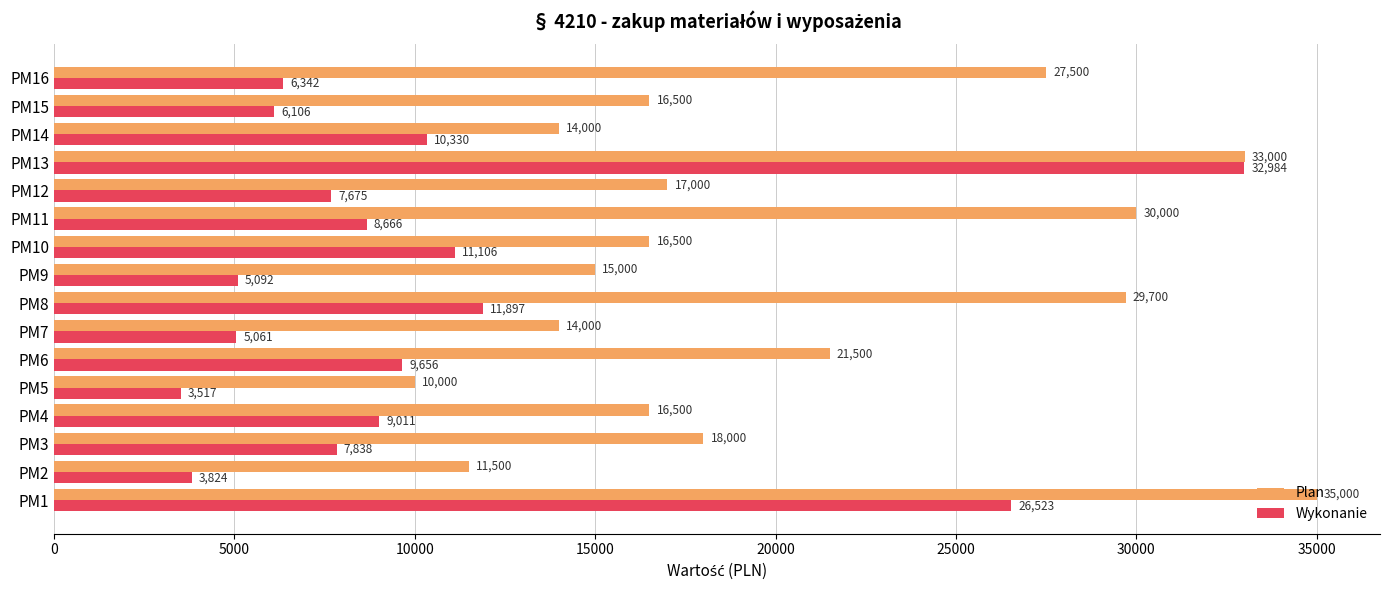

Rank the series by their maximum value, from highest to lowest.

Plan, Wykonanie